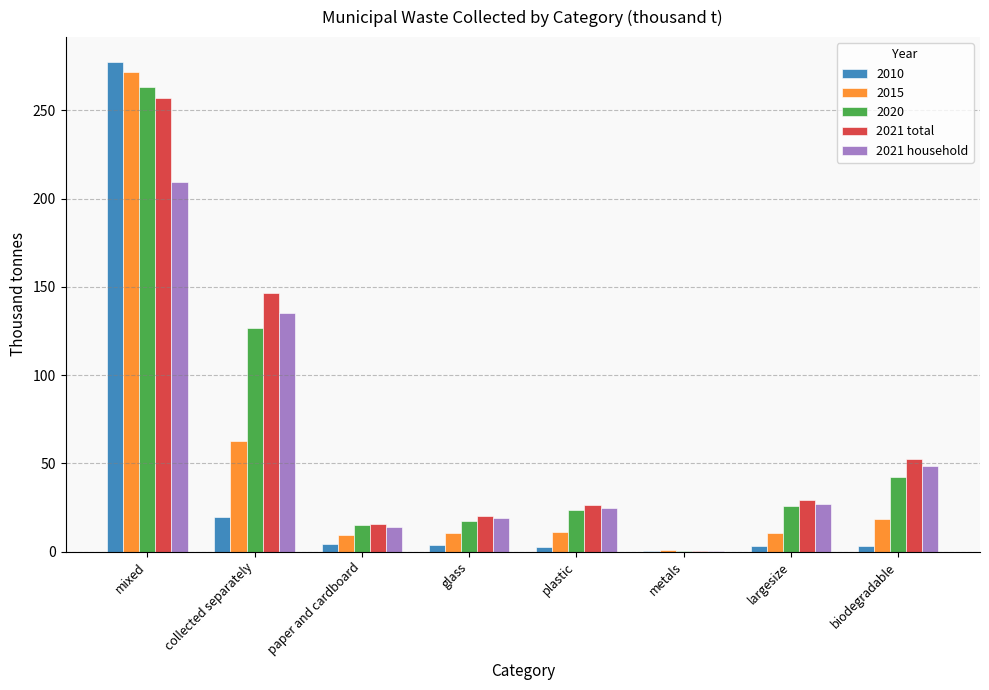

How many values in the 2021 total series exceed 29?

4